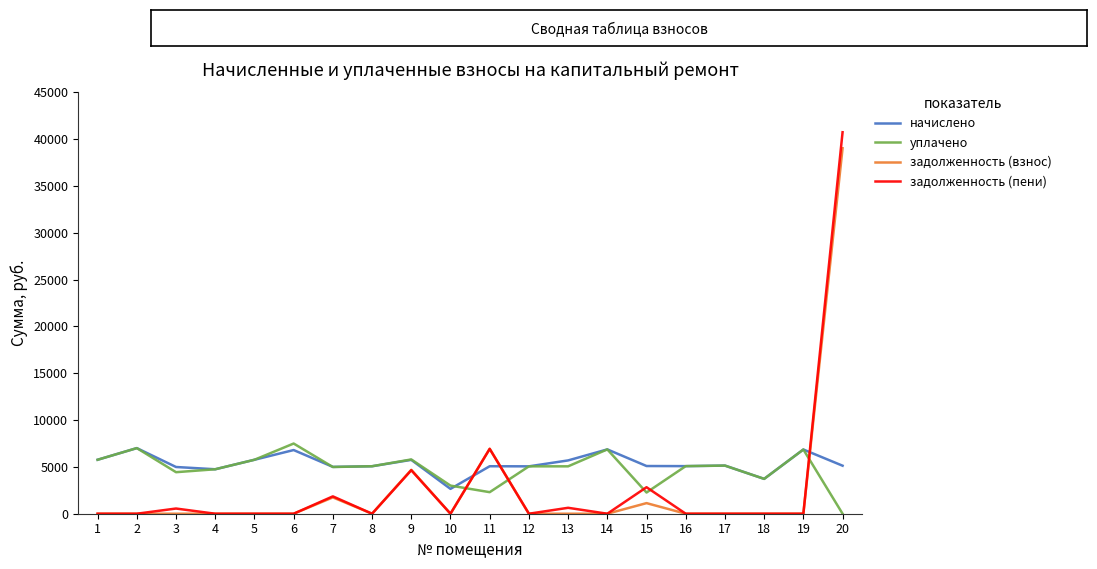

List the series in order of their peak value, lowest first.

начислено, уплачено, задолженность (взнос), задолженность (пени)